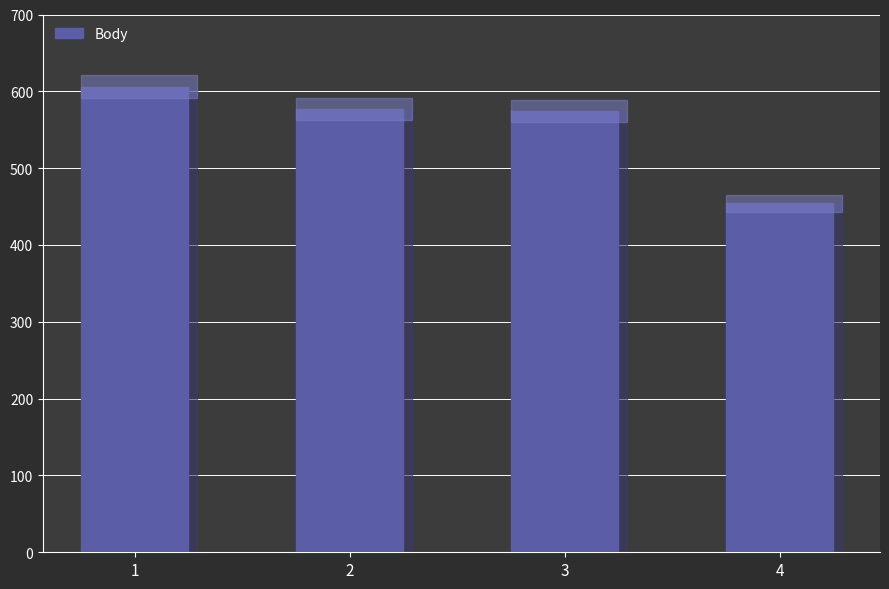

What is the value of the 2nd bar from the left?

577